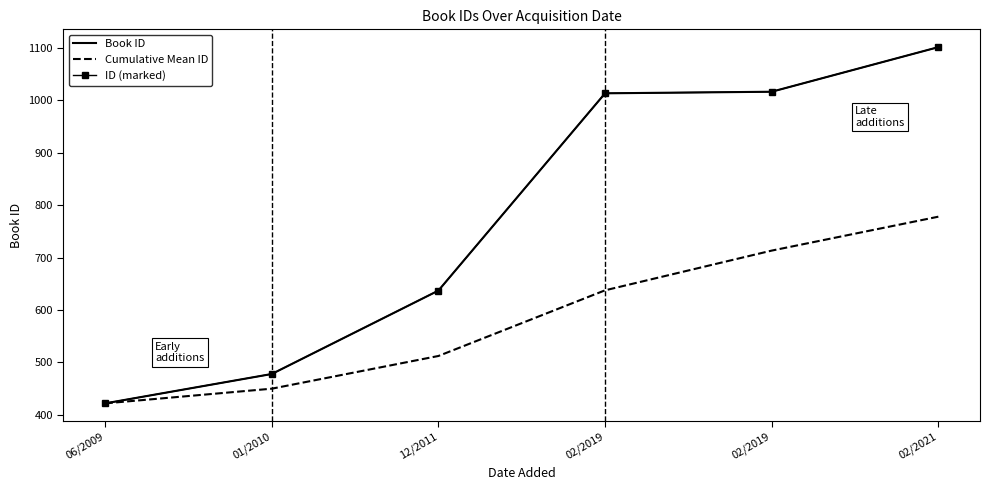

The value of Book ID at 02/2019 is 1722.1. True or false?

False